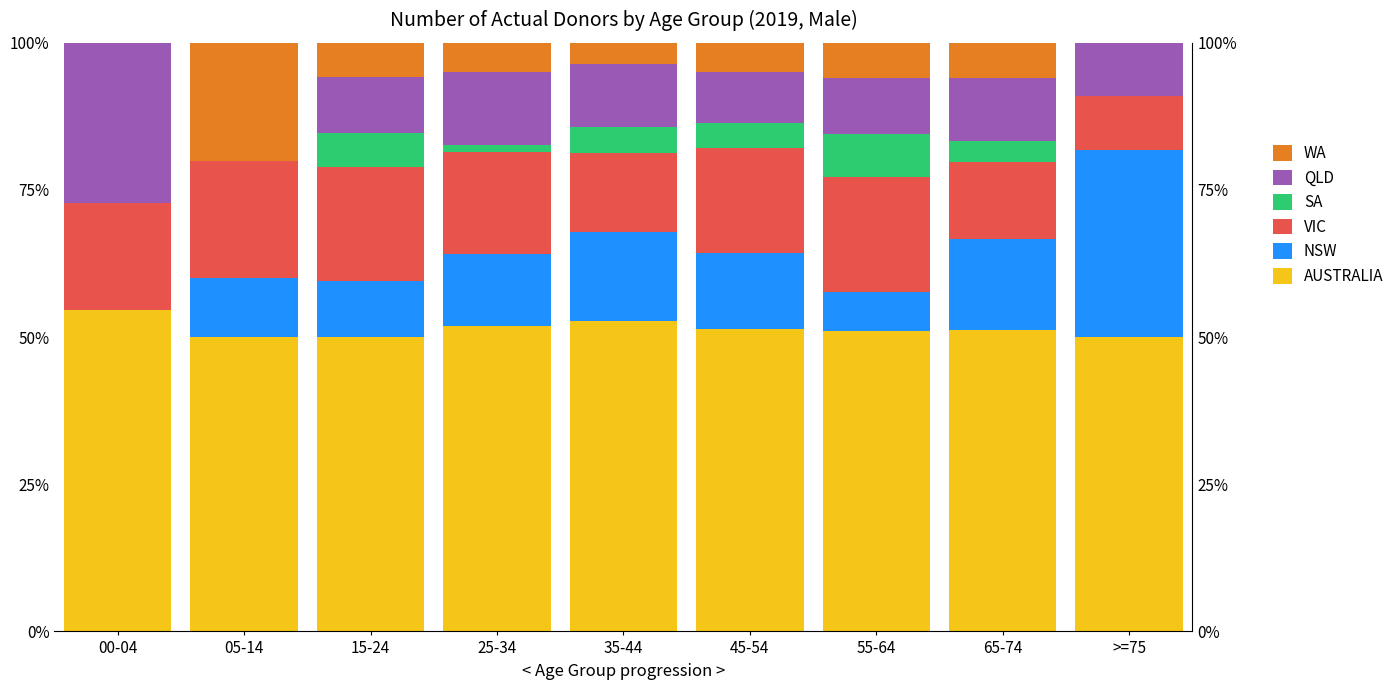

Which series has the largest total across all categories?

AUSTRALIA